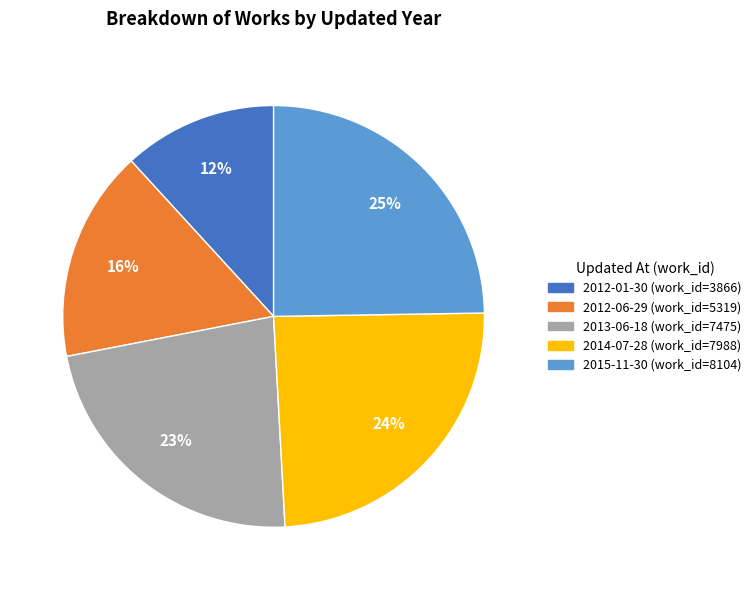

Is it true that 2015-11-30 is 25% of the pie?

True